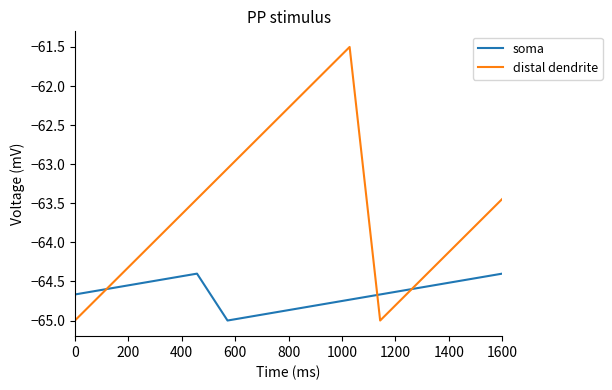

List the series in order of their peak value, highest first.

distal dendrite, soma